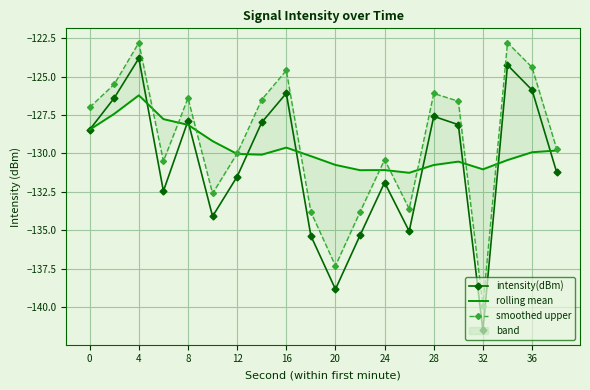

At which label does intensity(dBm) reach its minimum?

32